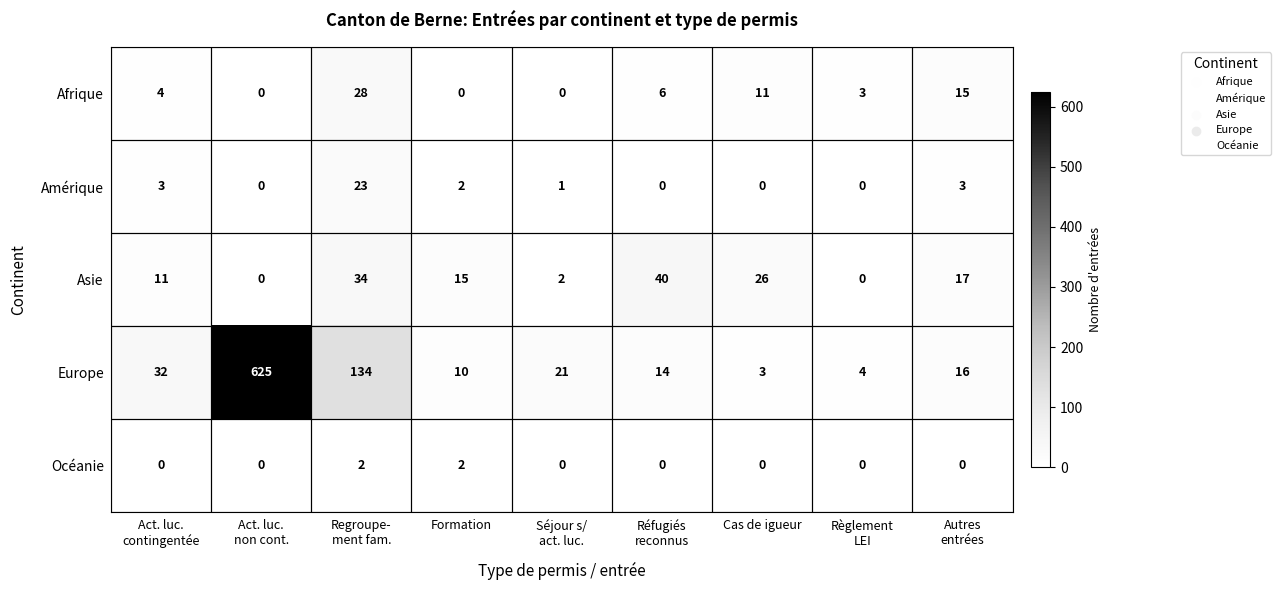

Which series has the widest spread of values?

Europe